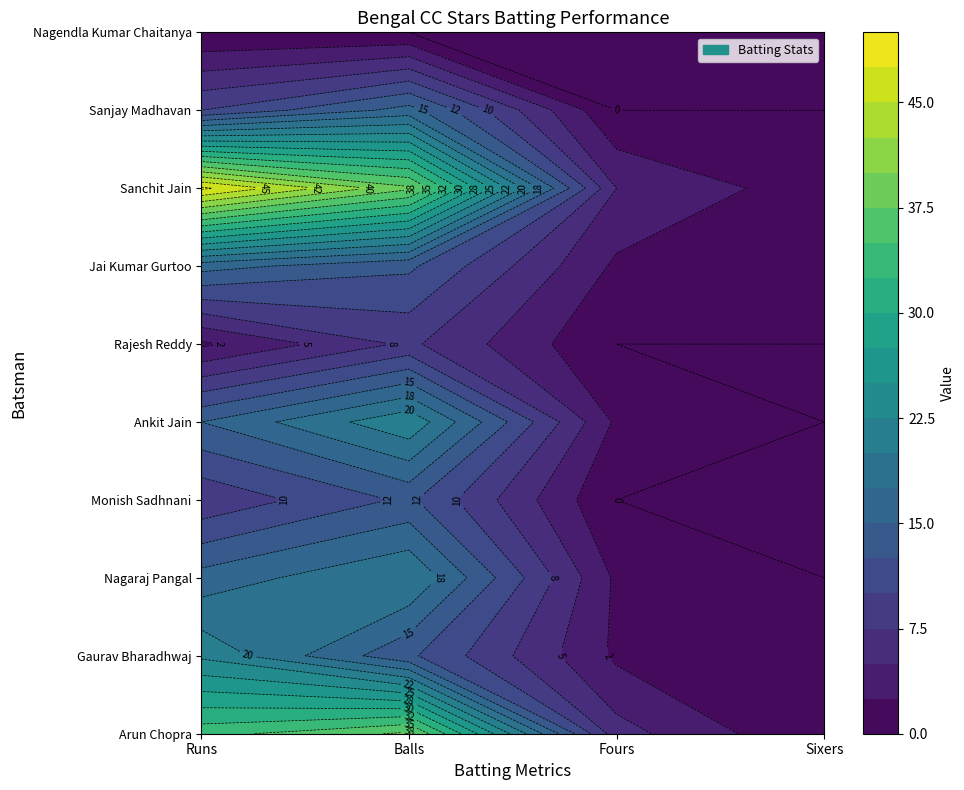

Is it true that Arun Chopra equals 38 at Balls?

True